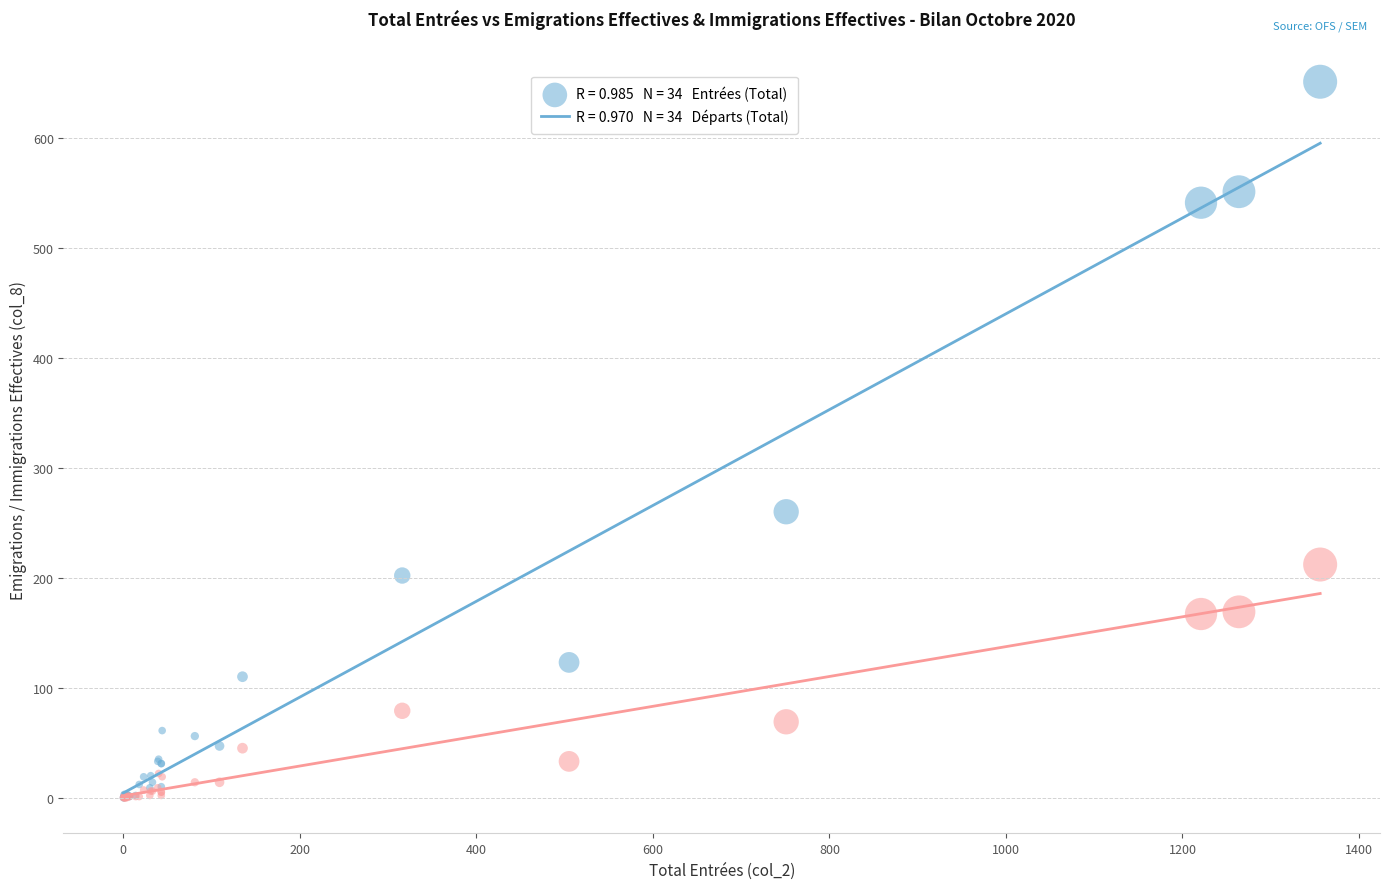

Across all series, what Y value is closest to 325?

260